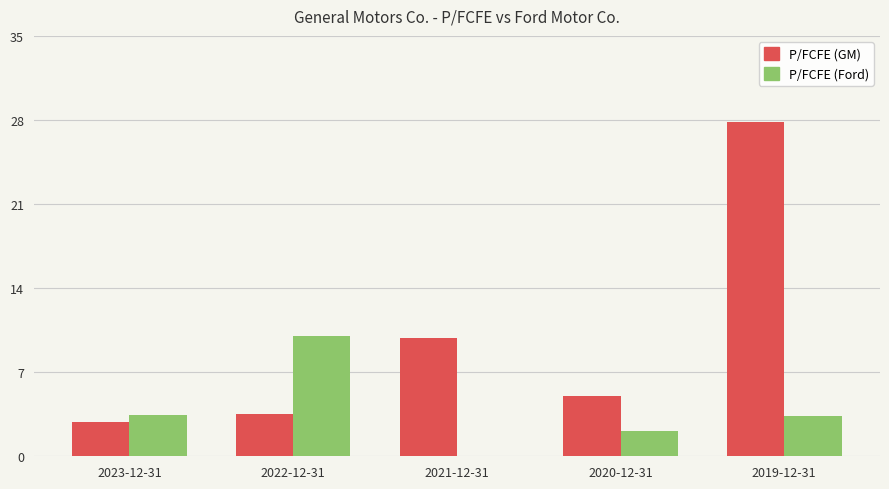

Which series changed the most between 2023-12-31 and 2019-12-31?

P/FCFE (GM)